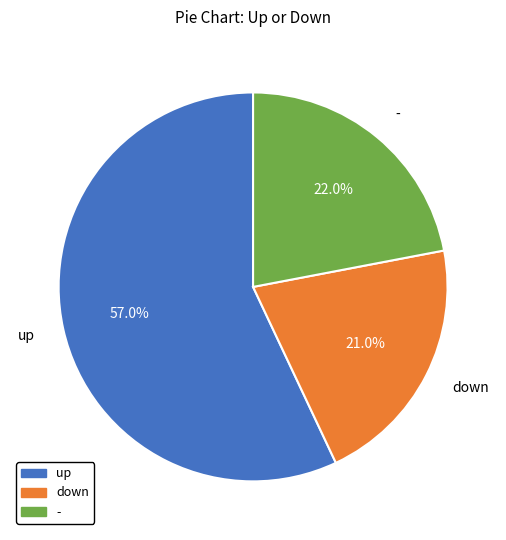

Rank the categories by value from lowest to highest.

down, -, up